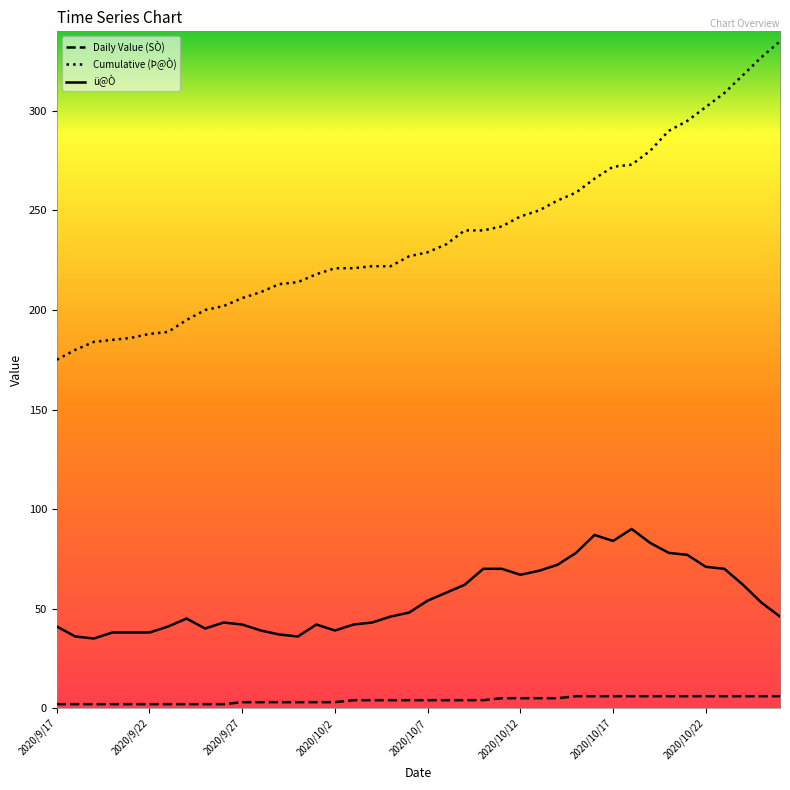

Which series has the largest total across all categories?

Cumulative (Þ@Ò)